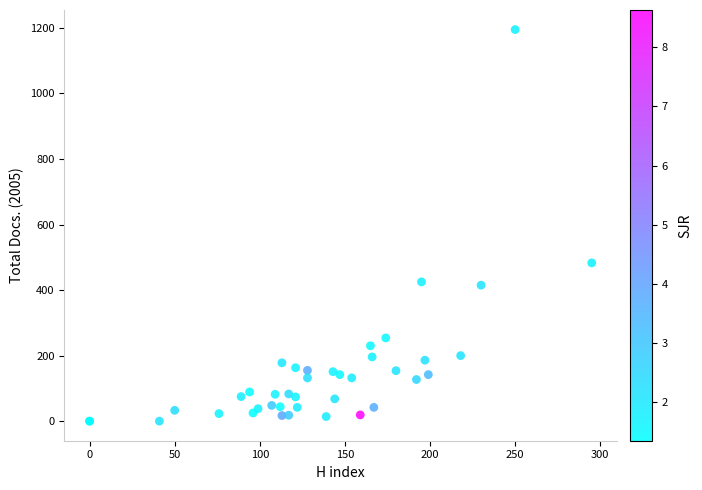

What Y value in the scatter plot is closest to 597?

483